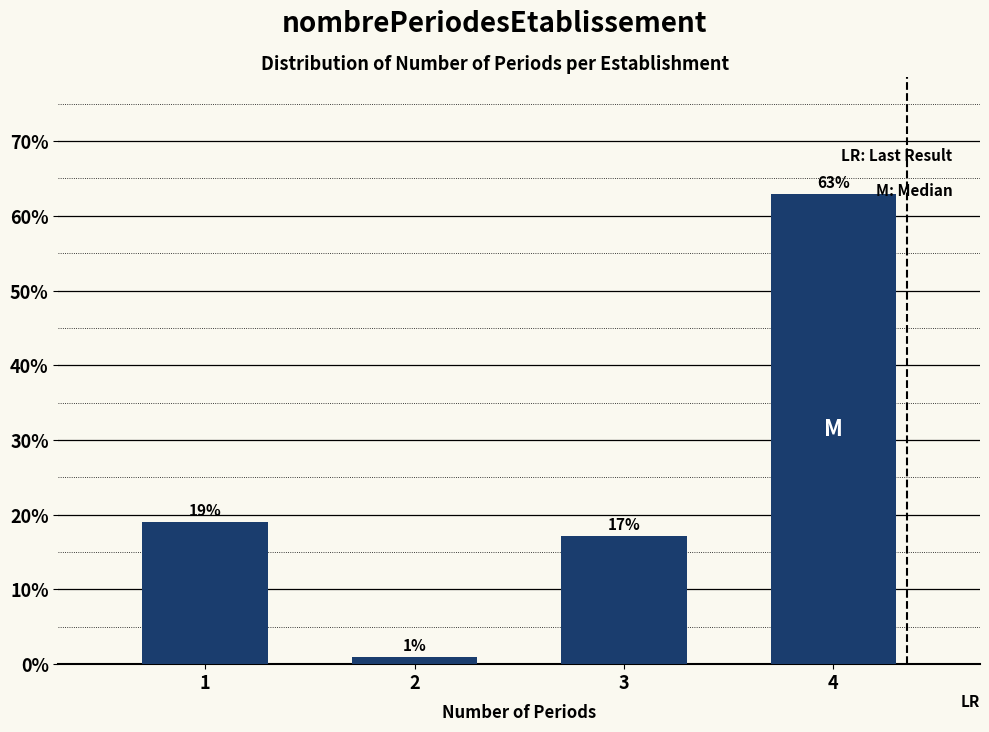

What is the value of the 1st bar from the left?

19.0